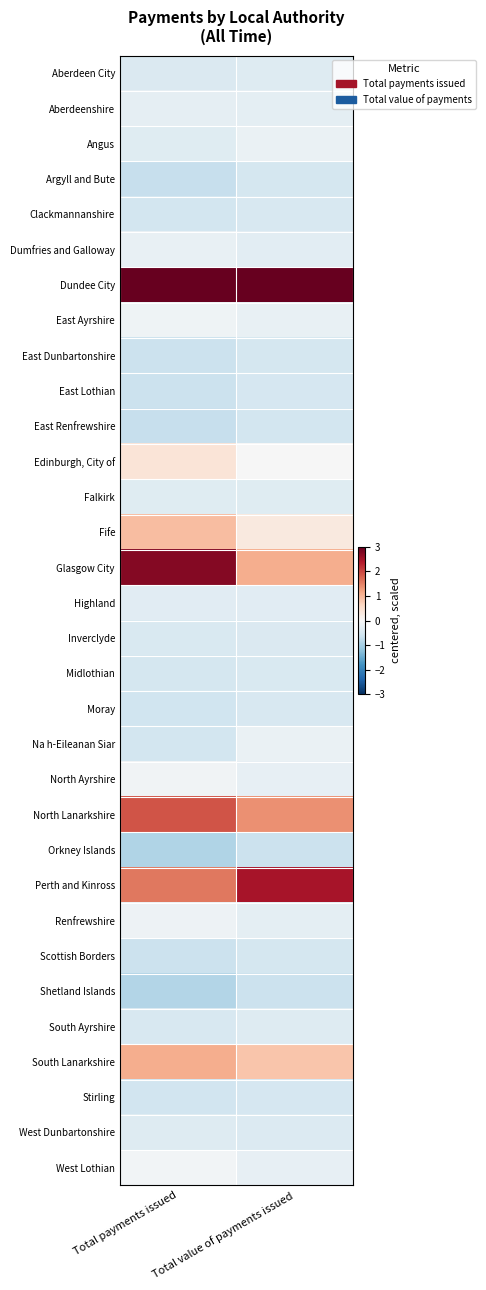

List the series in order of their peak value, highest first.

Dundee City, Glasgow City, Perth and Kinross, North Lanarkshire, South Lanarkshire, Fife, Edinburgh, City of, West Lothian, North Ayrshire, East Ayrshire, Renfrewshire, Angus, Na h-Eileanan Siar, Dumfries and Galloway, Aberdeenshire, Highland, Falkirk, Aberdeen City, South Ayrshire, West Dunbartonshire, Inverclyde, Midlothian, Clackmannanshire, Moray, Stirling, East Lothian, Scottish Borders, East Dunbartonshire, Argyll and Bute, East Renfrewshire, Shetland Islands, Orkney Islands